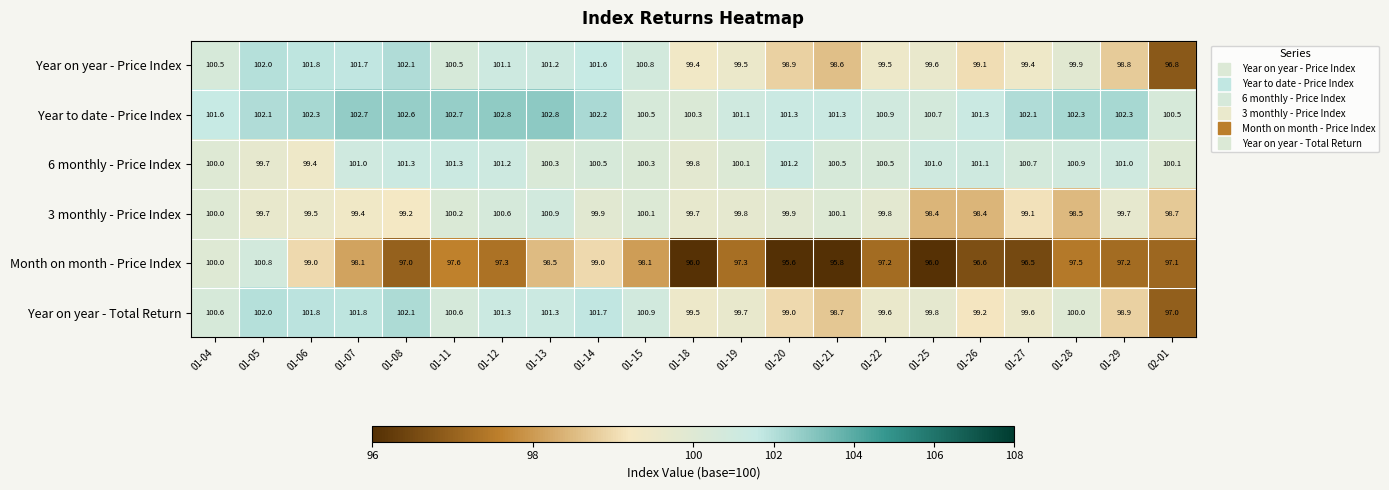

At 01-20, list the series in order from largest to smallest.

Year to date - Price Index, 6 monthly - Price Index, 3 monthly - Price Index, Year on year - Total Return, Year on year - Price Index, Month on month - Price Index